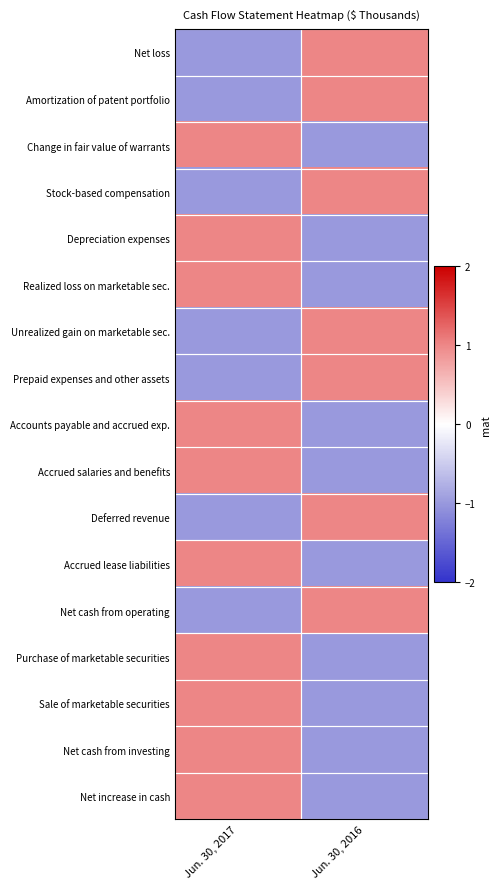

What is the maximum value shown in the chart?

1